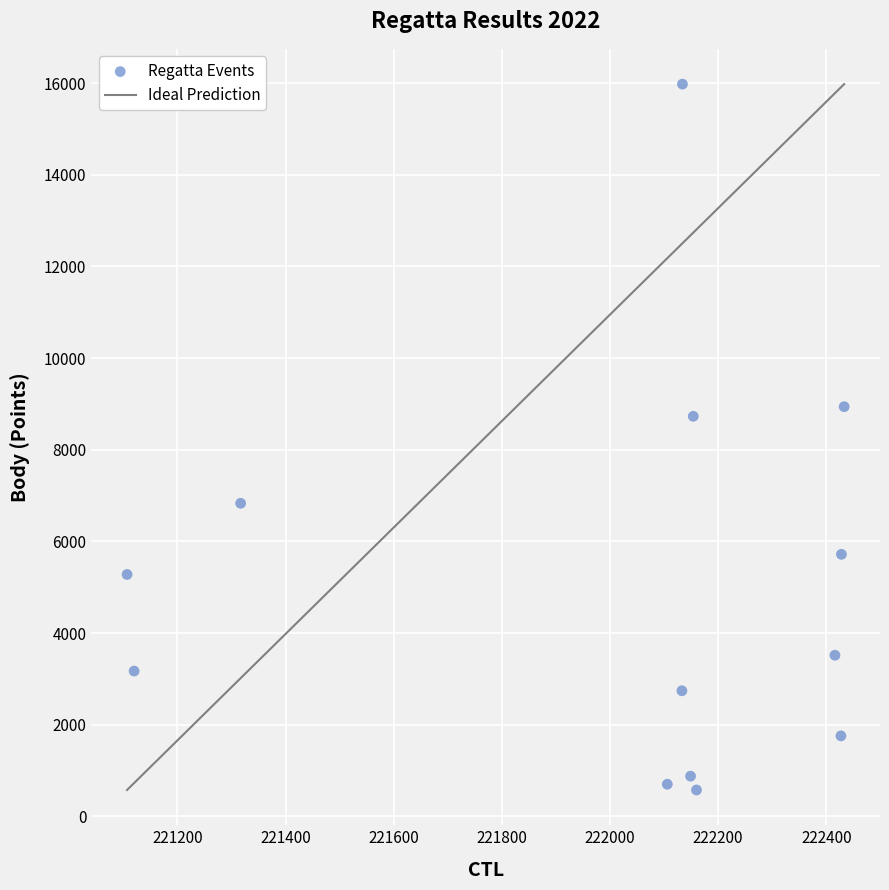

What is the range of X values (max minus min)?

1326